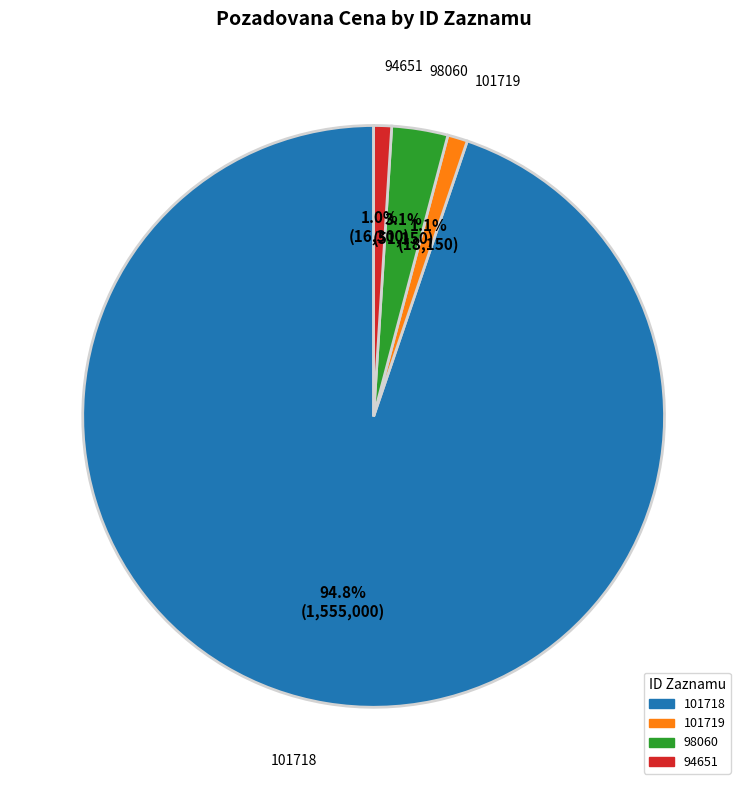

To the nearest percent, what portion does 101718 represent?

95%